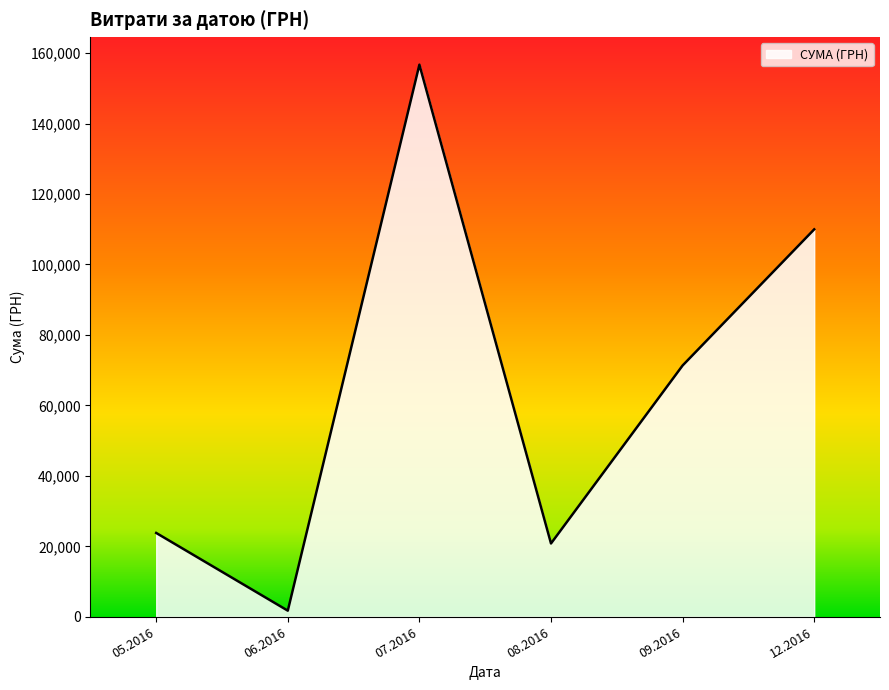

Which label corresponds to the largest value in the chart?

07.2016